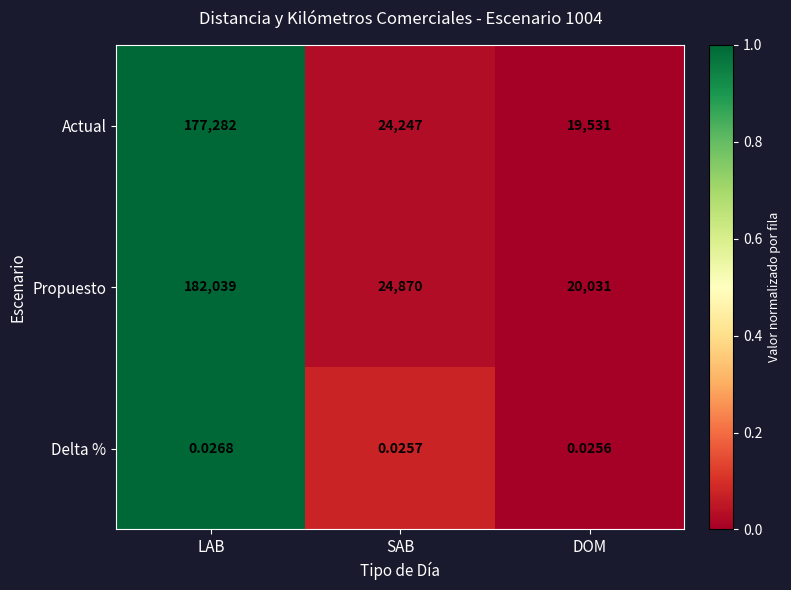

Is the value of Delta % at LAB greater than the value of Actual at LAB?

No